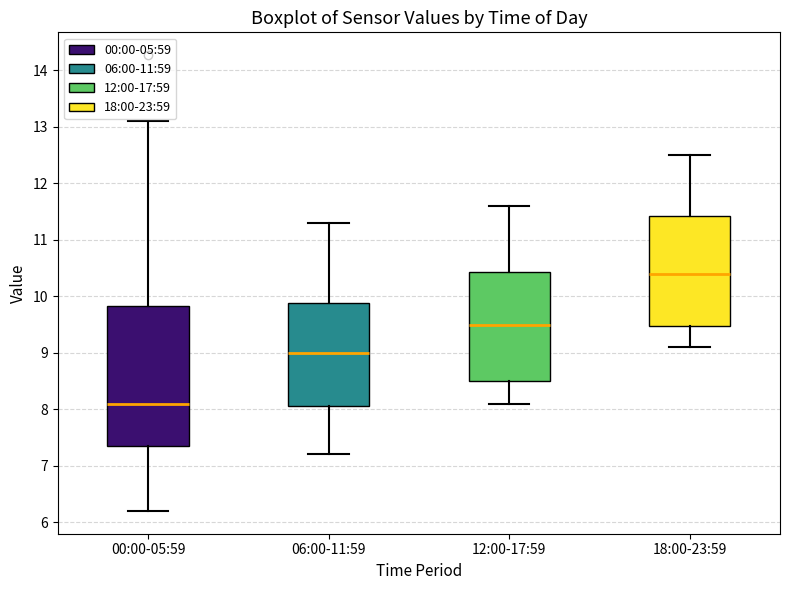

Where does the median line of the box for 06:00-11:59 sit on the y-axis? The values are not printed on the chart, so give them approximately, as read against the axis.

9.0